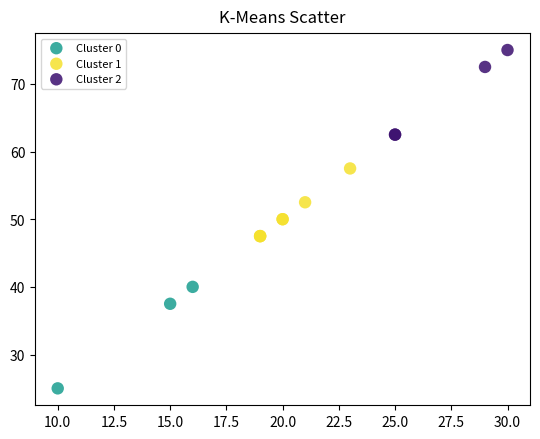

What are all the series names shown in the legend?

Cluster 0, Cluster 1, Cluster 2